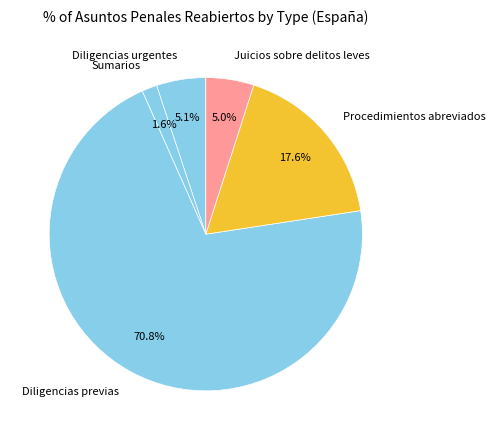

True or false: Sumarios accounts for 15% of the total.

False